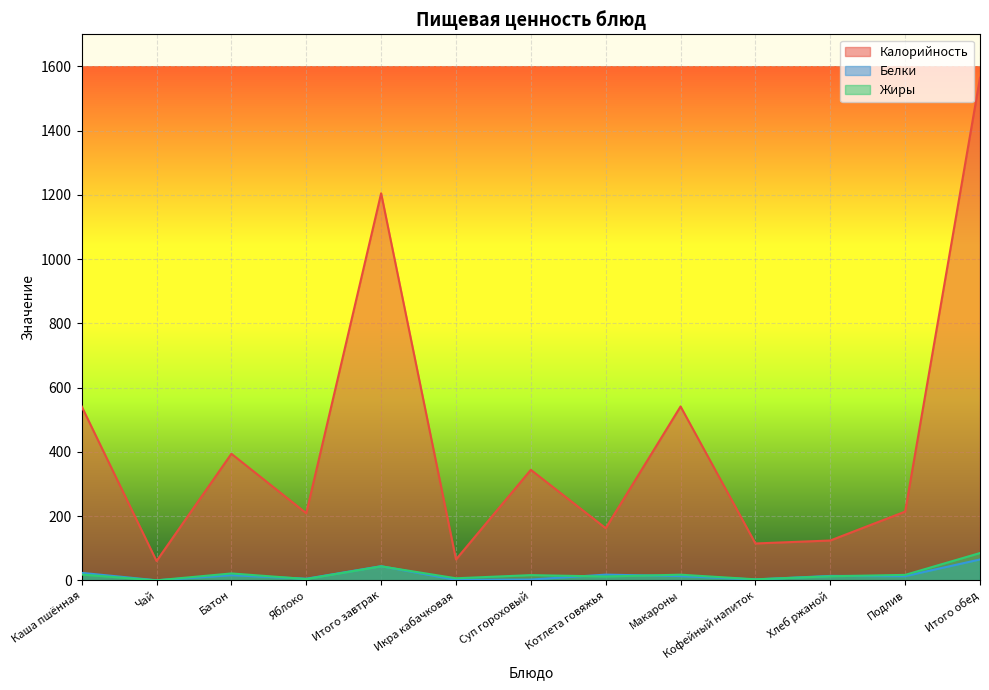

Which category has the lowest value in the Калорийность series?

Чай